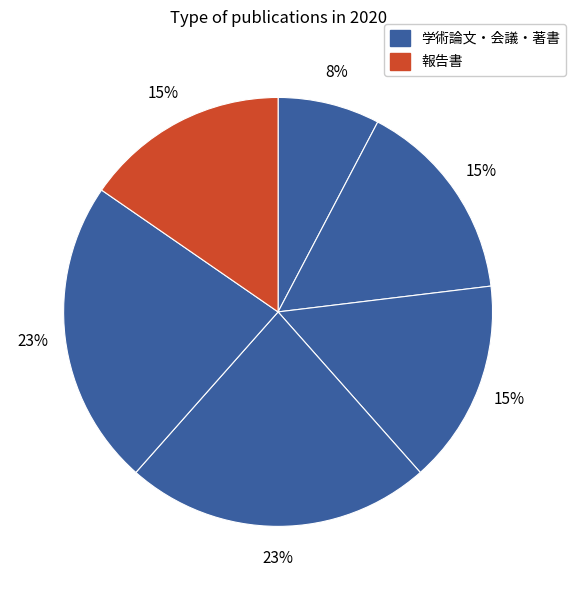

Count the number of slices in the pie.

6